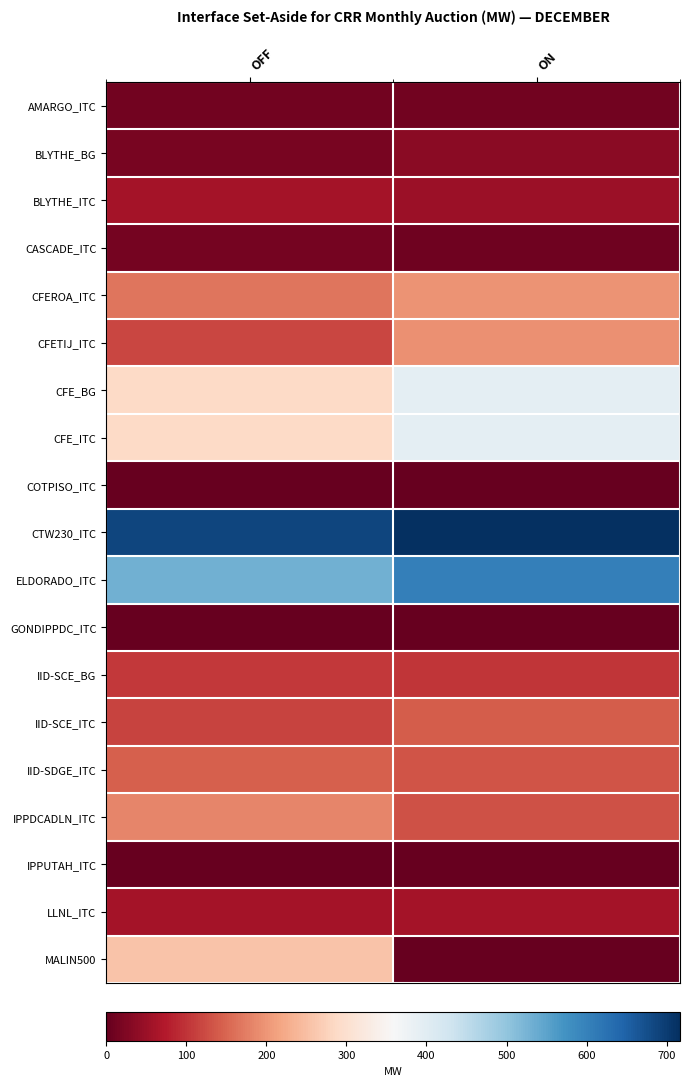

At which category does the chart reach its minimum across all series?

ON